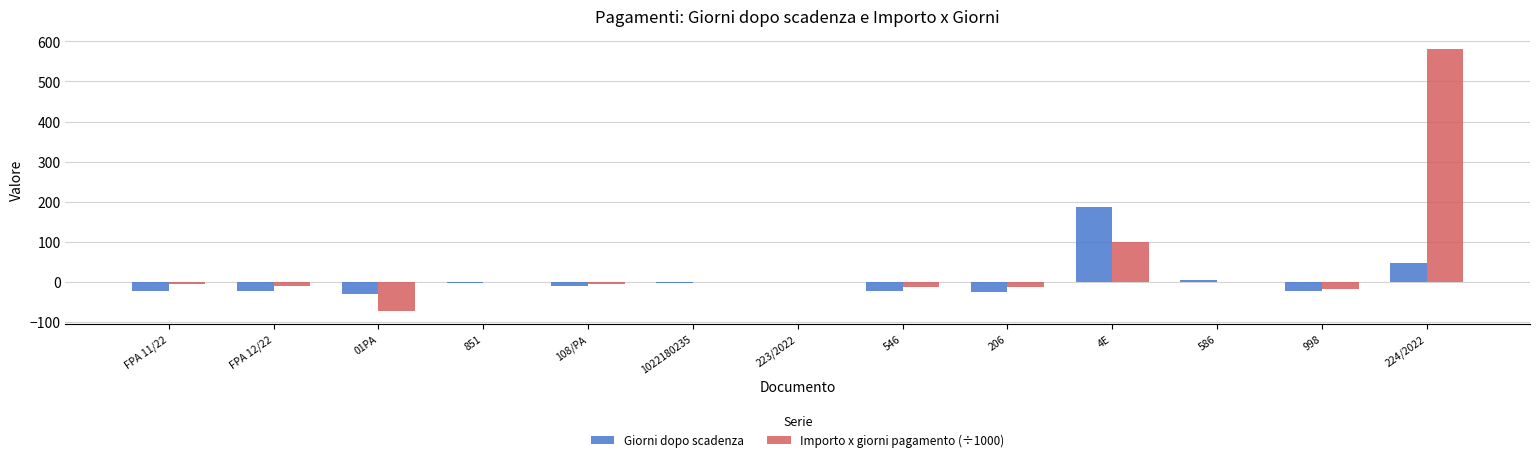

Is it true that Giorni dopo scadenza equals -22.0 at 546?

True